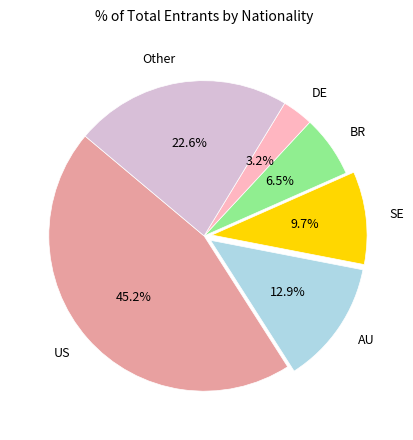

To the nearest percent, what is the combined percentage of US and SE?

55%